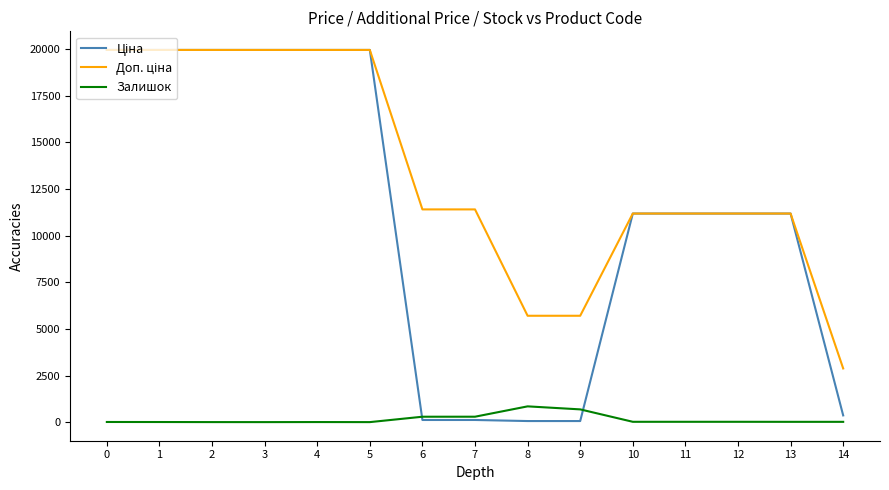

Count the number of categories in the chart.

15